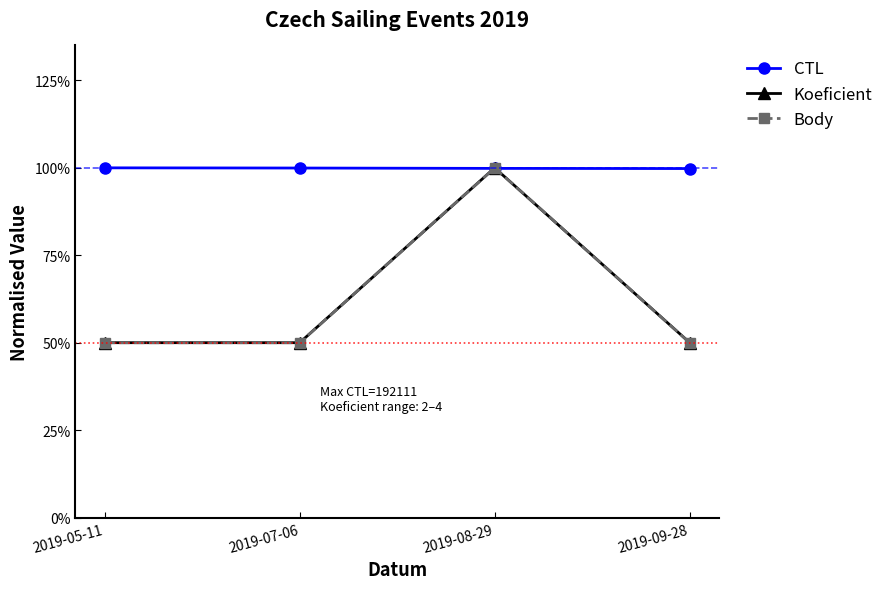

Reading left to right, list all the values displayed in this chart.

CTL: 100.0	99.9	99.8	99.8
Koeficient: 50.0	50.0	100.0	50.0
Body: 50.0	50.0	100.0	50.0